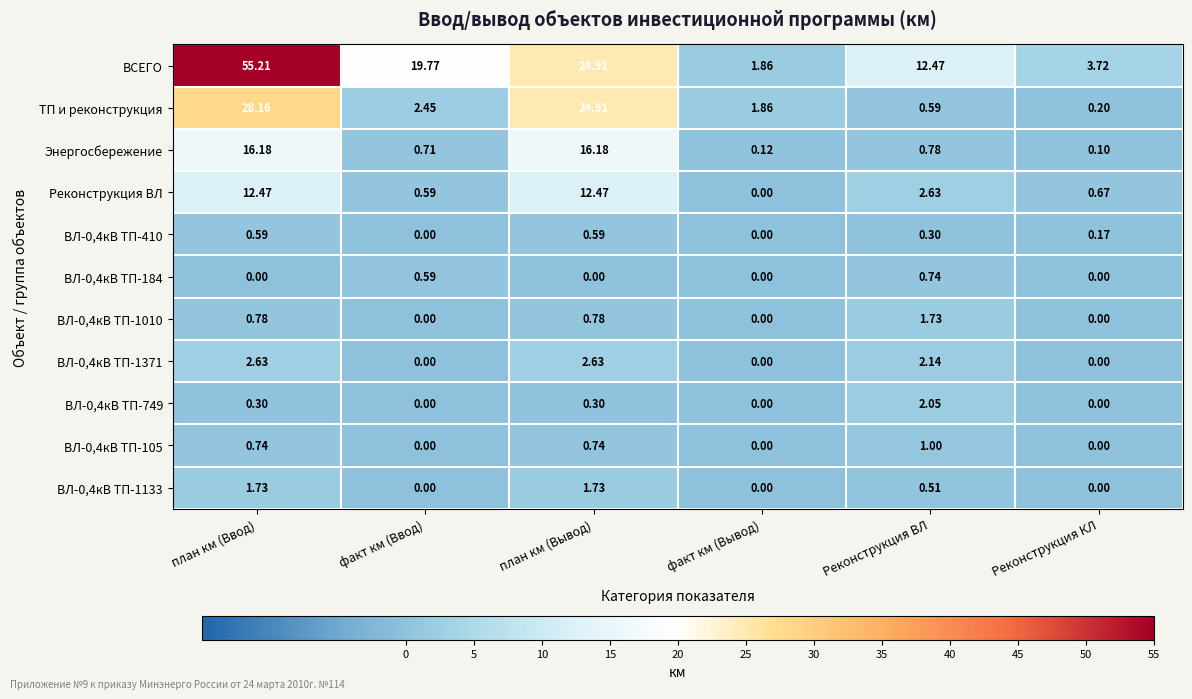

Is the value of ВЛ-0,4кВ ТП-105 at Реконструкция ВЛ greater than the value of ВЛ-0,4кВ ТП-1371 at Реконструкция КЛ?

Yes